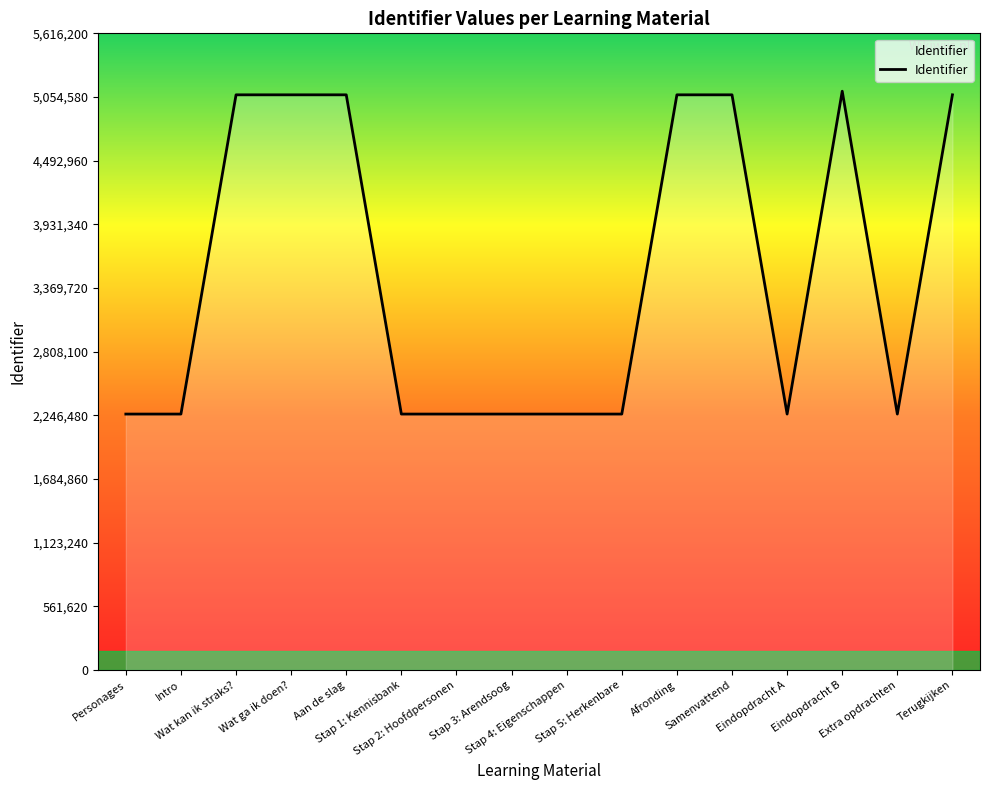

Is it true that the value at Samenvattend is 8403707?

False